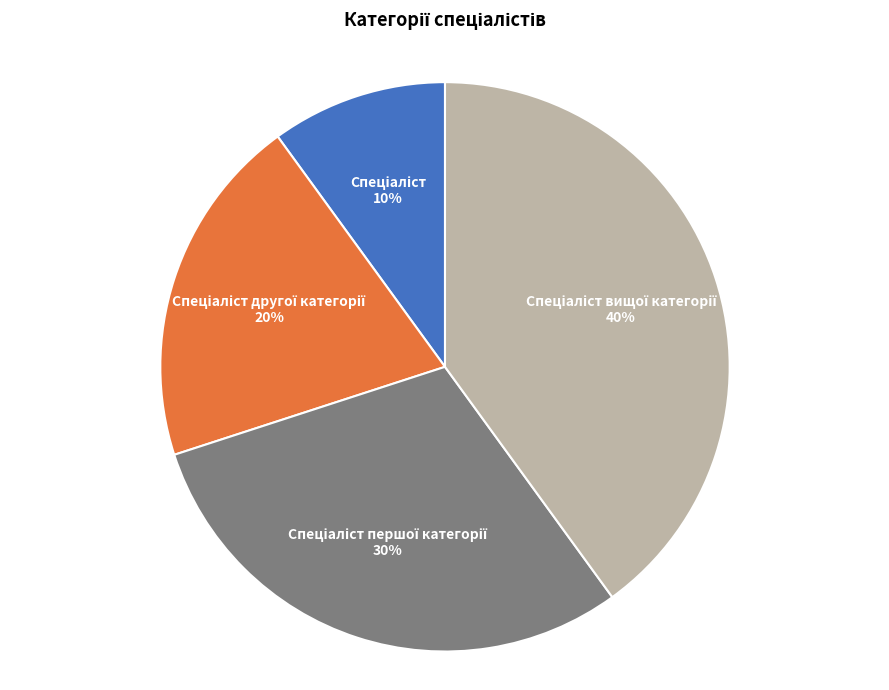

Is there a majority slice in this chart?

No